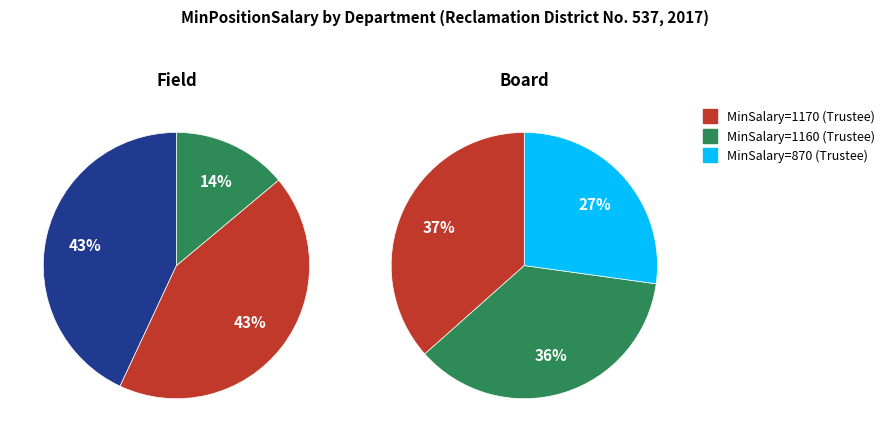

Is Field the majority of the pie?

No